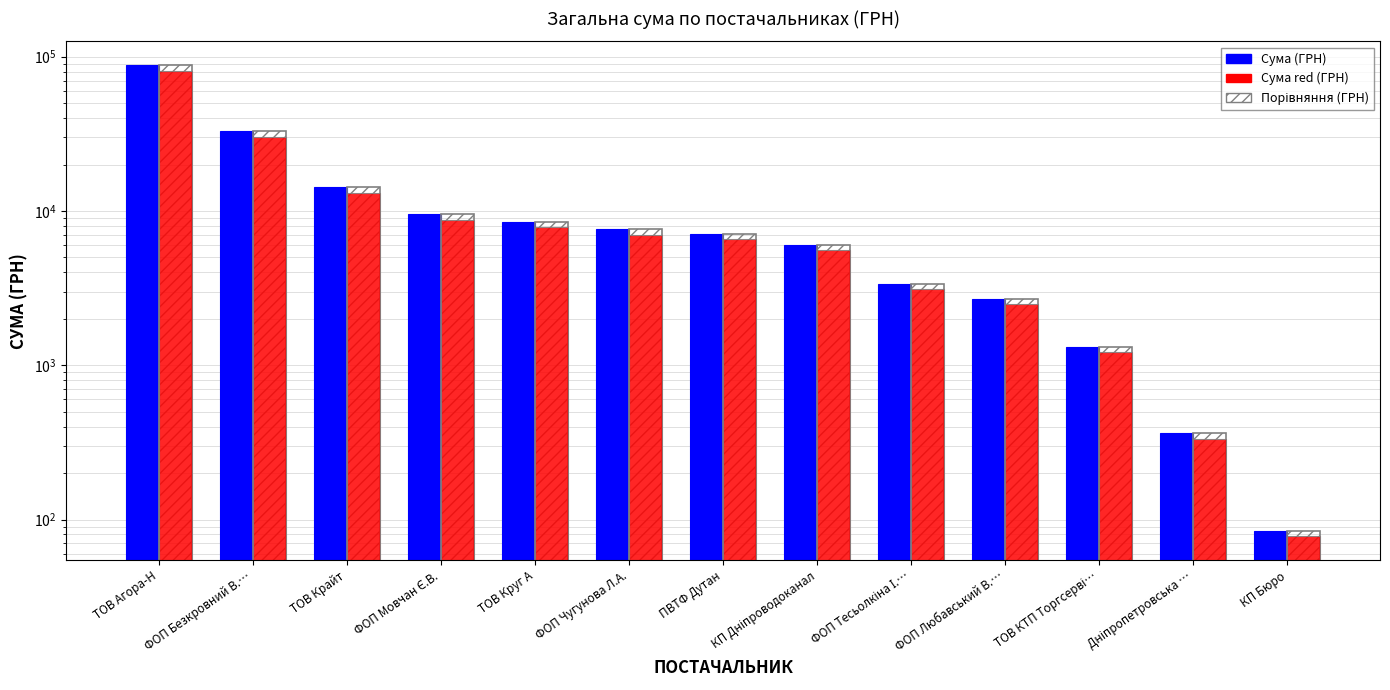

What is the difference between the maximum and minimum values in the Сума (ГРН) [порівняння] series?

88324.2